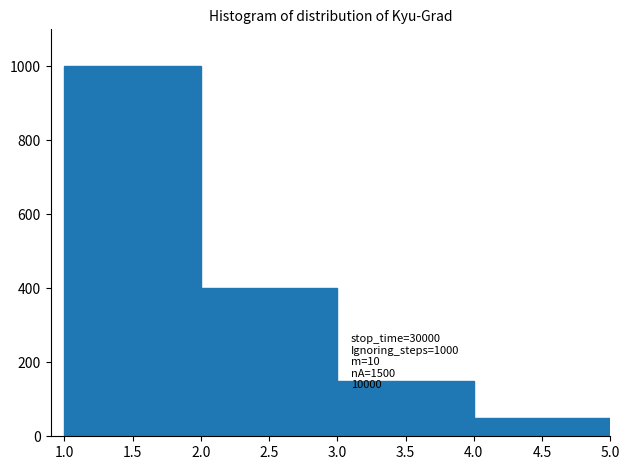

Which range on the x-axis has the tallest bar?

1.0 to 2.0